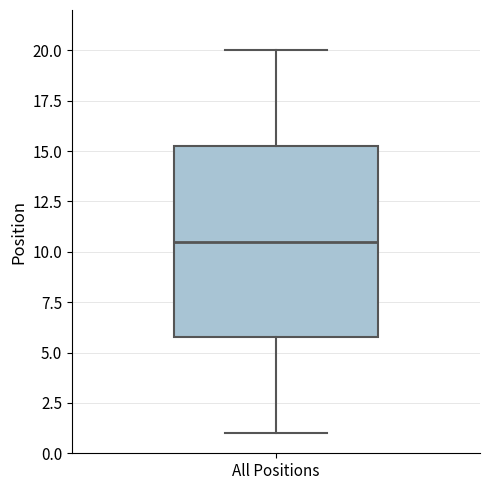

Read this box plot against the y-axis: the position of the median line, the range covered by the box, and the ends of both whiskers. The values are not printed on the chart, so give them approximately, as read against the axis.

median 10.5, box 6.0 to 15.5, whiskers 1.0 to 20.0